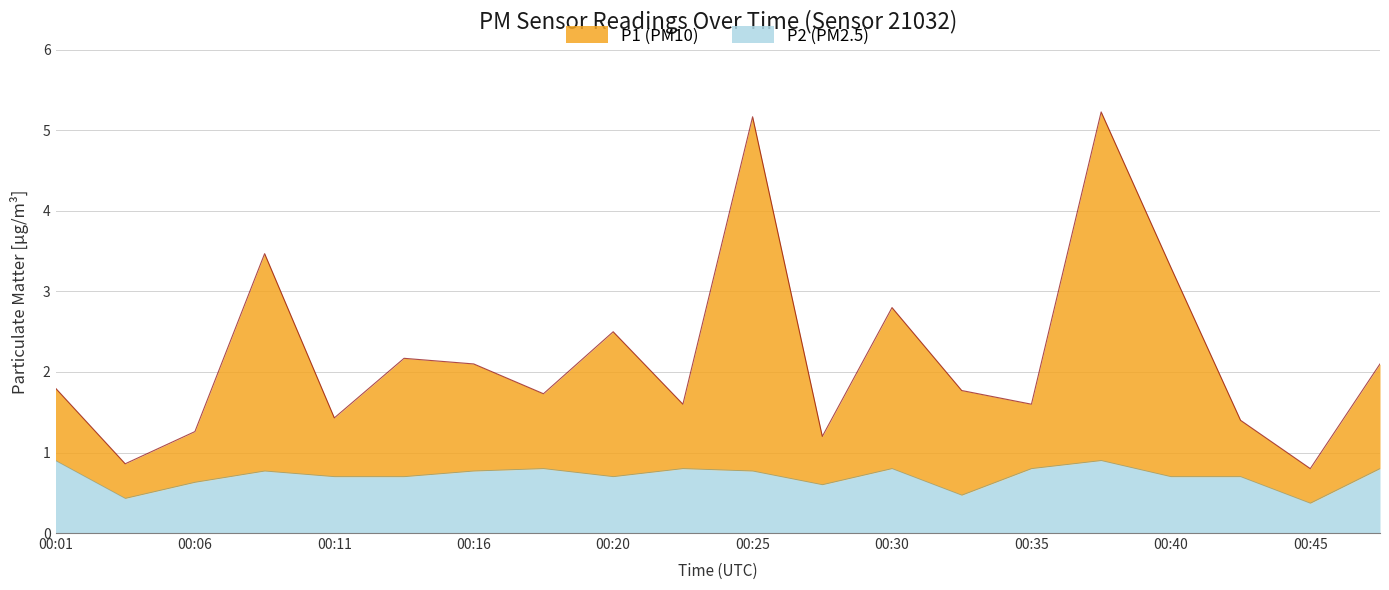

What is the lowest value of the P2 outline series?

0.4